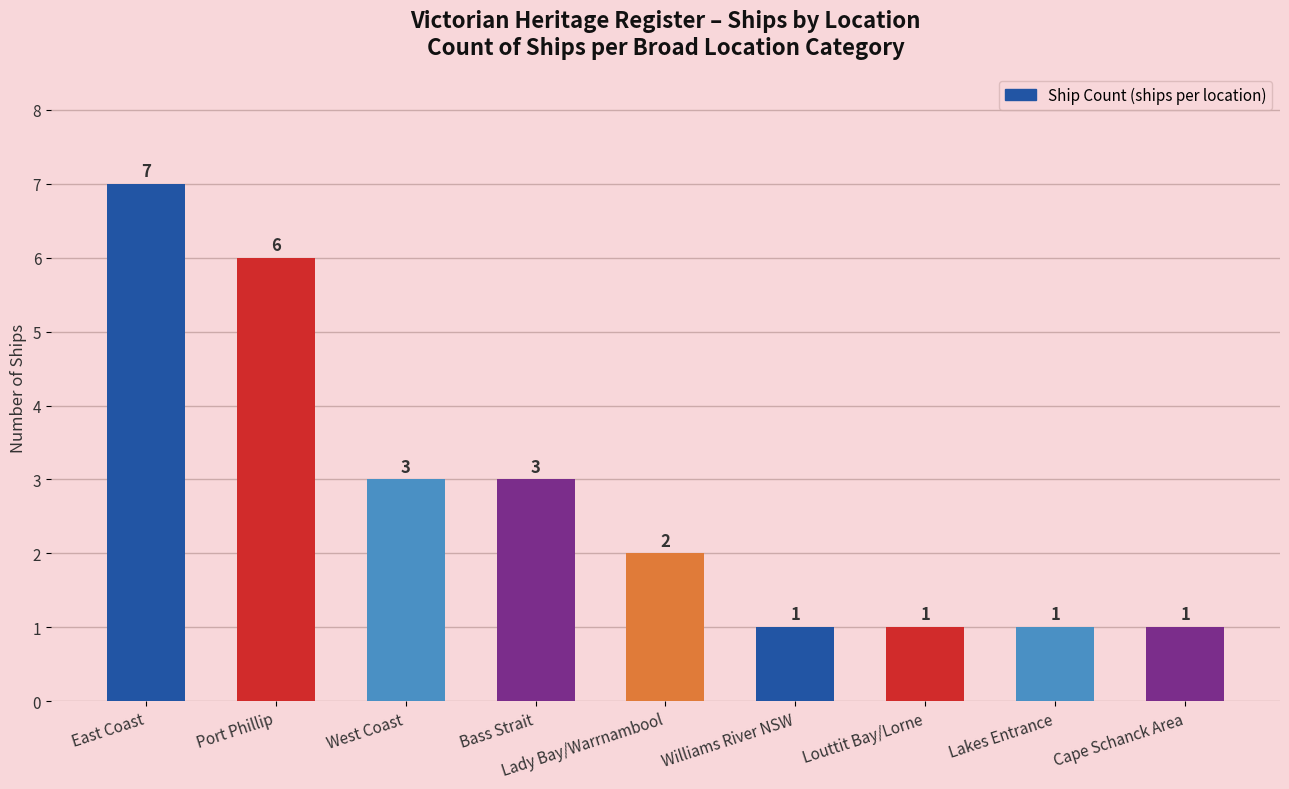

Is it true that the value at Cape Schanck Area is 0?

False